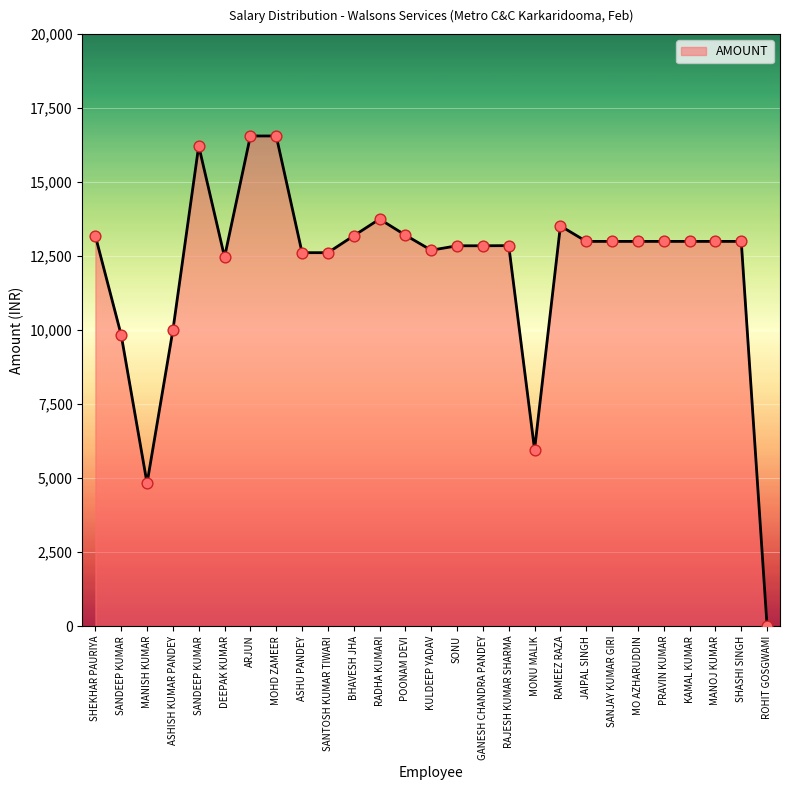

How many lines are shown in the chart?

1